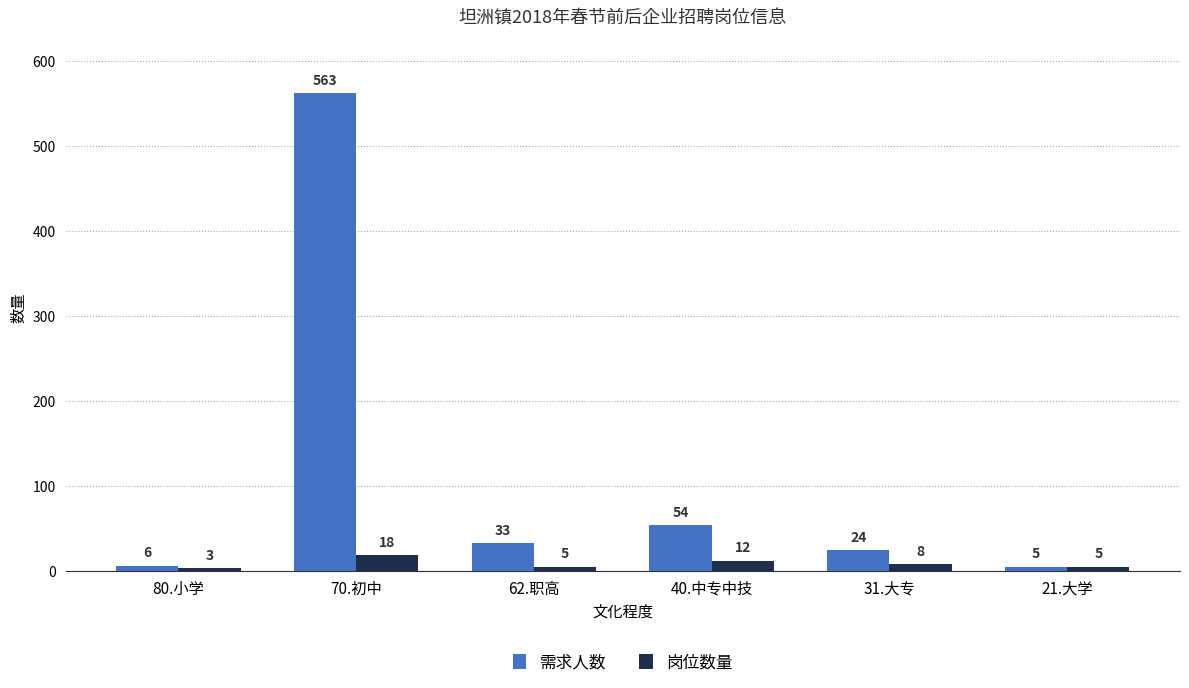

Which category has the lowest value in the 岗位数量 series?

80.小学